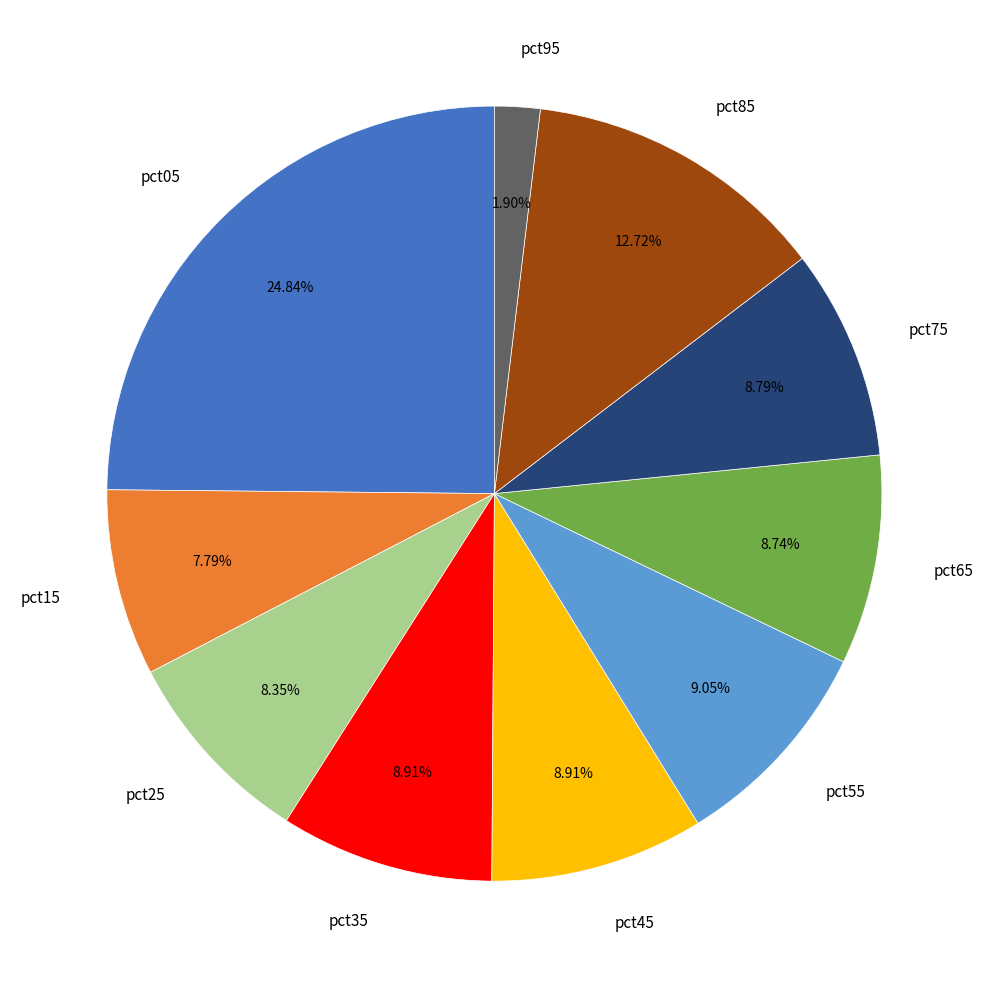

To the nearest percent, what portion does pct15 represent?

8%